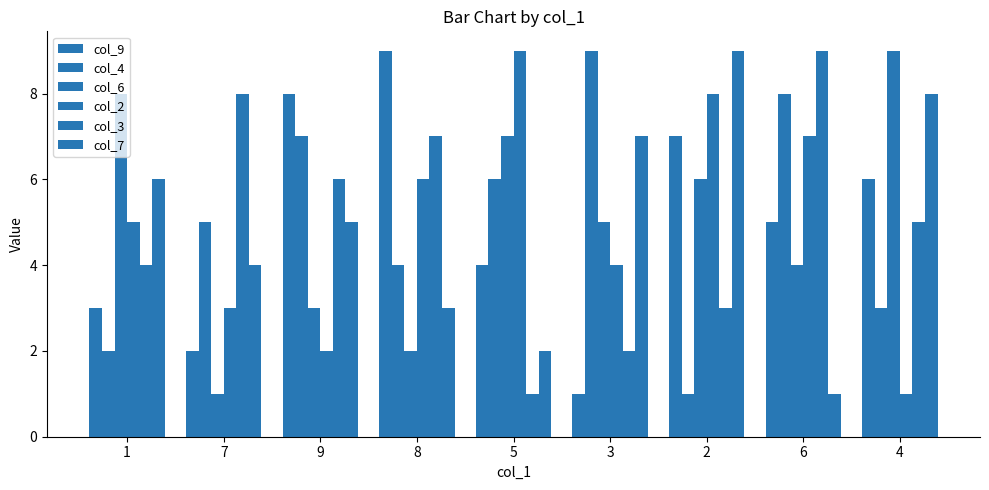

Are the bars horizontal?

No